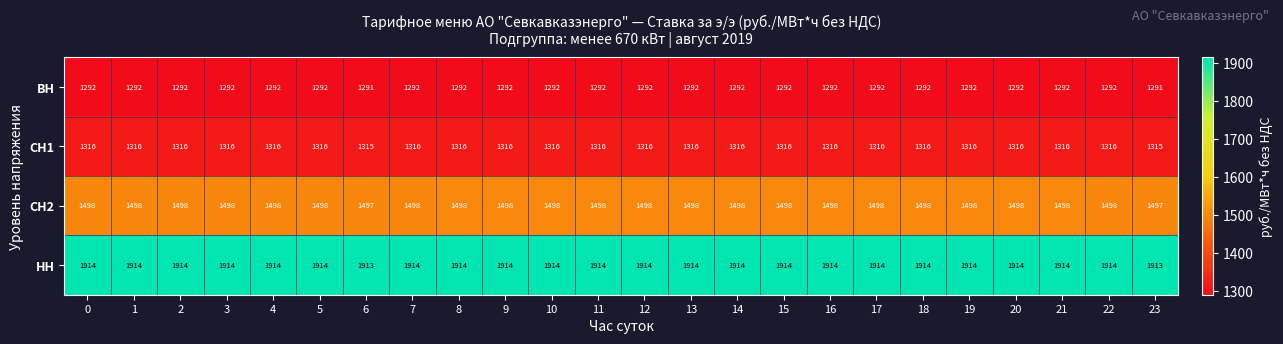

True or false: ВН has a value of 440 at 8.

False